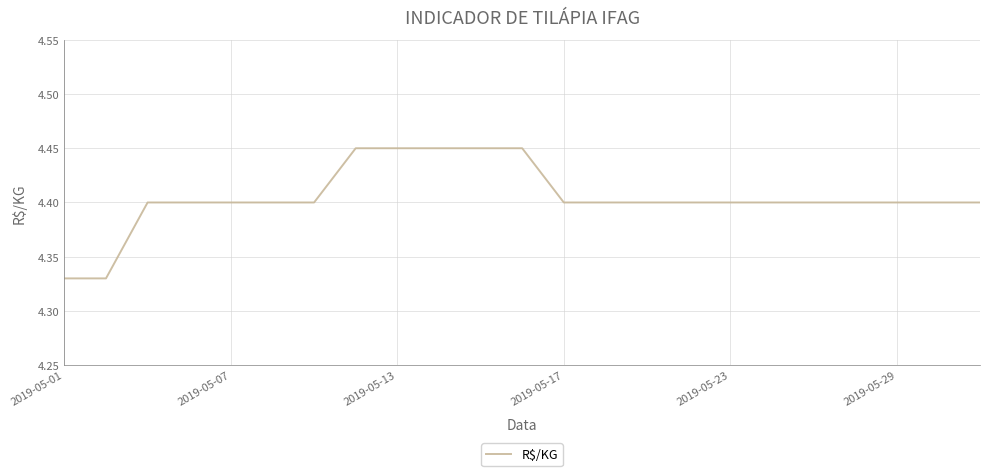

True or false: the data has more than 2 interior local peaks.

False